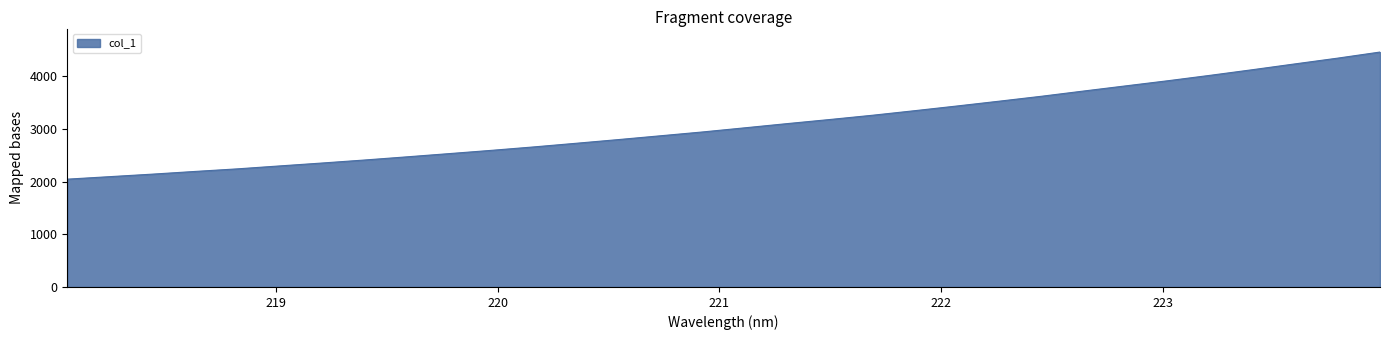

What is the minimum value shown in the chart?

2045.5